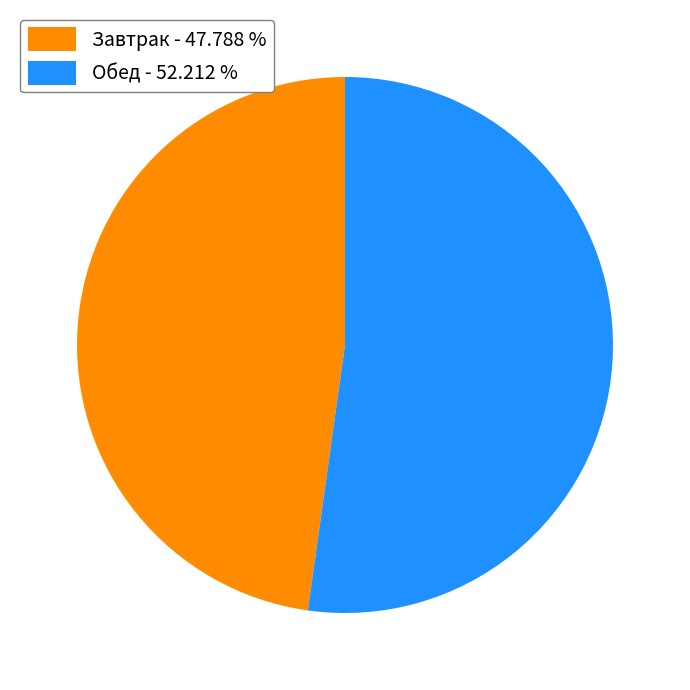

Which slice is the smallest?

Завтрак - 47.788 %